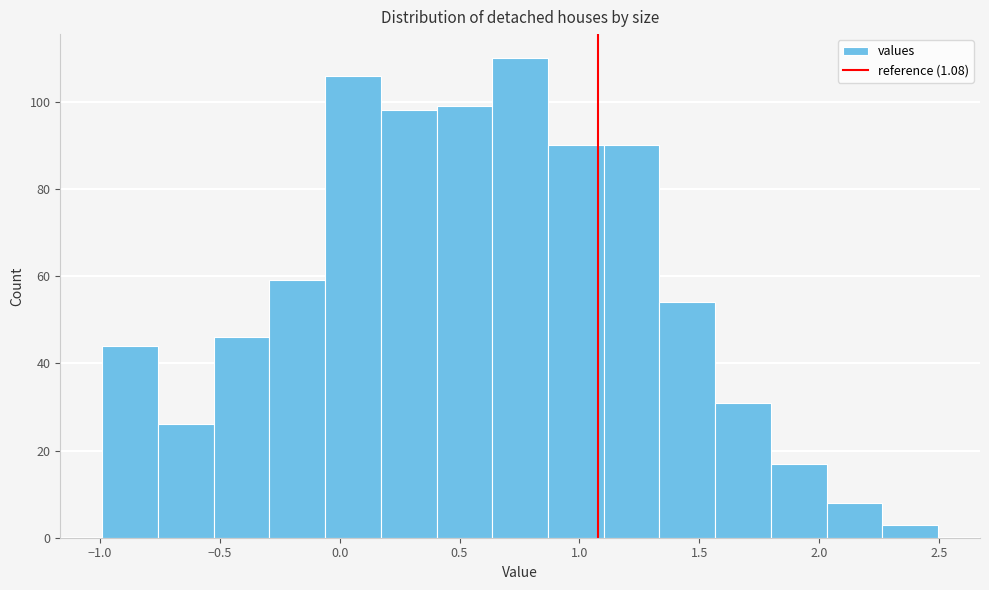

Reading left to right, list every bar in this chart as the range it spans on the x-axis followed by its height. Neither the bar edges nor the heights are printed on the chart, so give them approximately, as read against the axes.

-1.00 to -0.75: 44
-0.75 to -0.55: 26
-0.55 to -0.30: 46
-0.30 to -0.05: 60
-0.05 to 0.15: 106
0.15 to 0.40: 98
0.40 to 0.65: 100
0.65 to 0.85: 110
0.85 to 1.10: 90
1.10 to 1.35: 90
1.35 to 1.55: 54
1.55 to 1.80: 32
1.80 to 2.05: 18
2.05 to 2.25: 8
2.25 to 2.50: 4